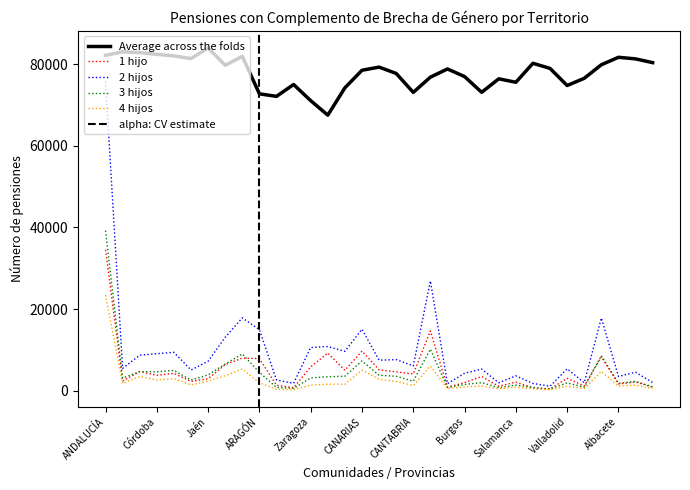

How many data points in 4 hijos are above 1411?

16